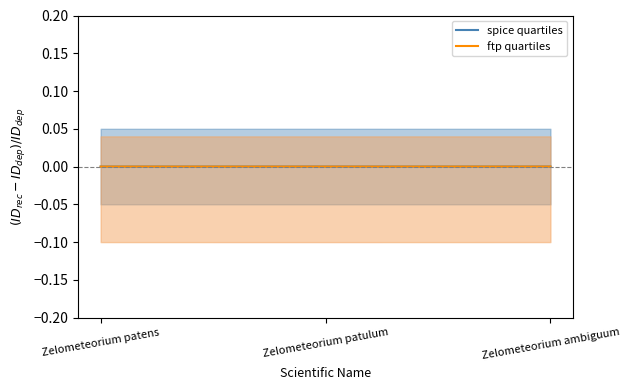

What are all the series names shown in the legend?

spice quartiles, ftp quartiles